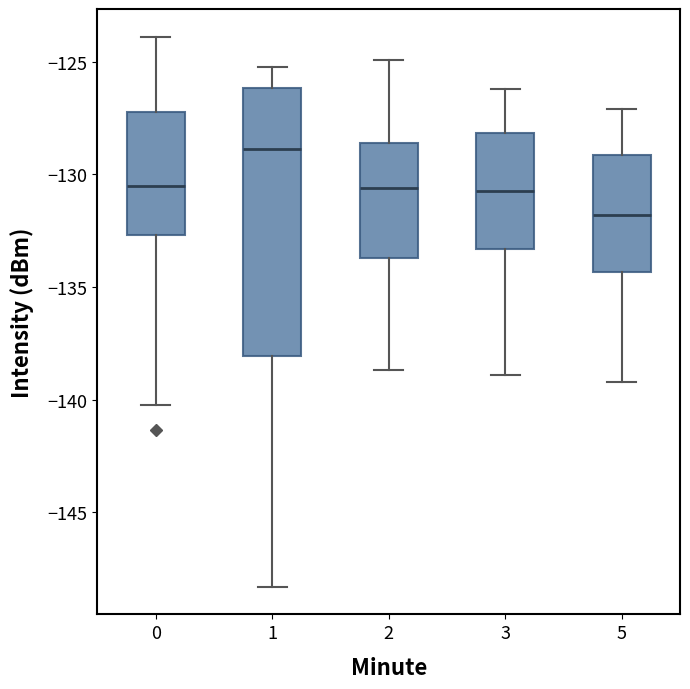

Which box is the tallest, from its lower edge to its upper edge?

1